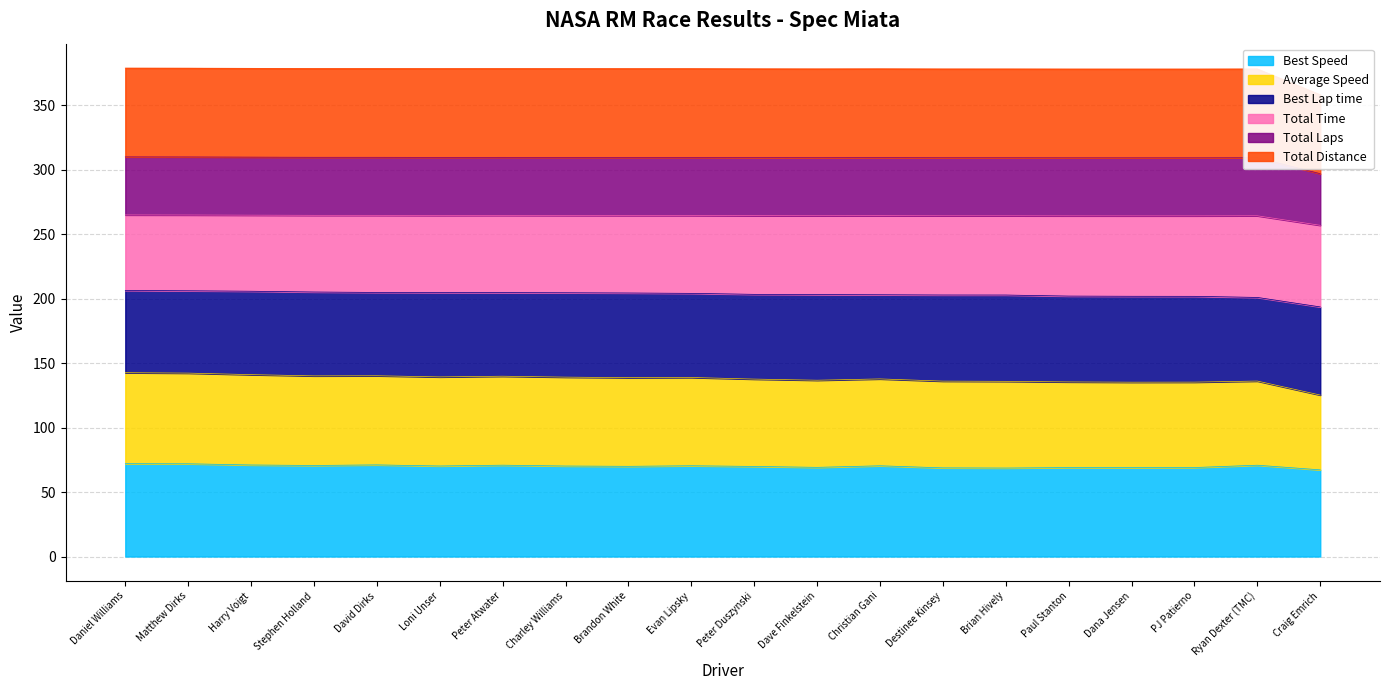

True or false: Best Speed has a value of 18.0 at Ryan Dexter (TMC).

False